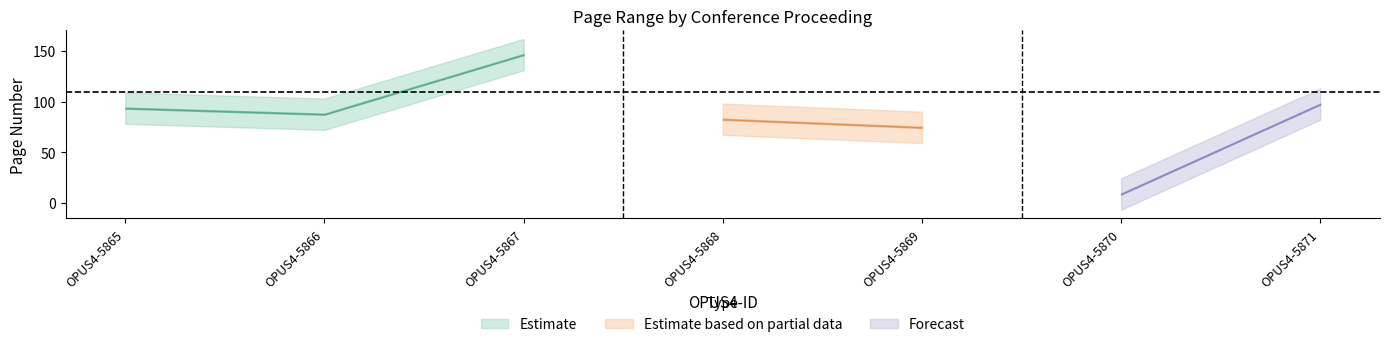

Is it true that Letzte Seite equals 94 at OPUS4-5865?

True